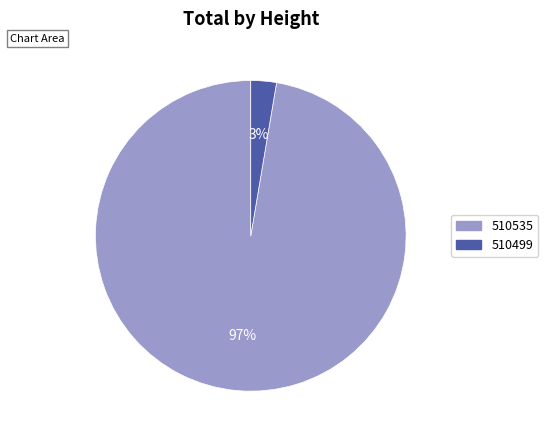

Do 510535 and 510499 together represent more than half of the pie?

Yes